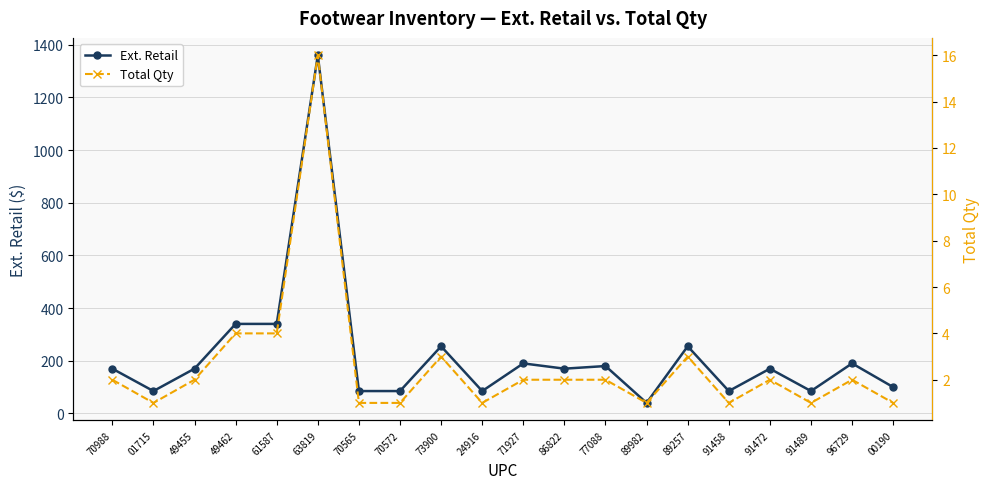

Reading left to right, list all the values displayed in this chart.

Ext. Retail: 70988=170.0	01715=85.0	49455=170.0	49462=340.0	61587=340.0	63819=1359.8	70565=85.0	70572=85.0	73900=255.0	24916=85.0	71927=190.0	86822=170.0	77088=180.0	89982=40.0	89257=255.0	91458=85.0	91472=170.0	91489=85.0	96729=190.0	00190=100.0
Total Qty: 70988=2.0	01715=1.0	49455=2.0	49462=4.0	61587=4.0	63819=16.0	70565=1.0	70572=1.0	73900=3.0	24916=1.0	71927=2.0	86822=2.0	77088=2.0	89982=1.0	89257=3.0	91458=1.0	91472=2.0	91489=1.0	96729=2.0	00190=1.0